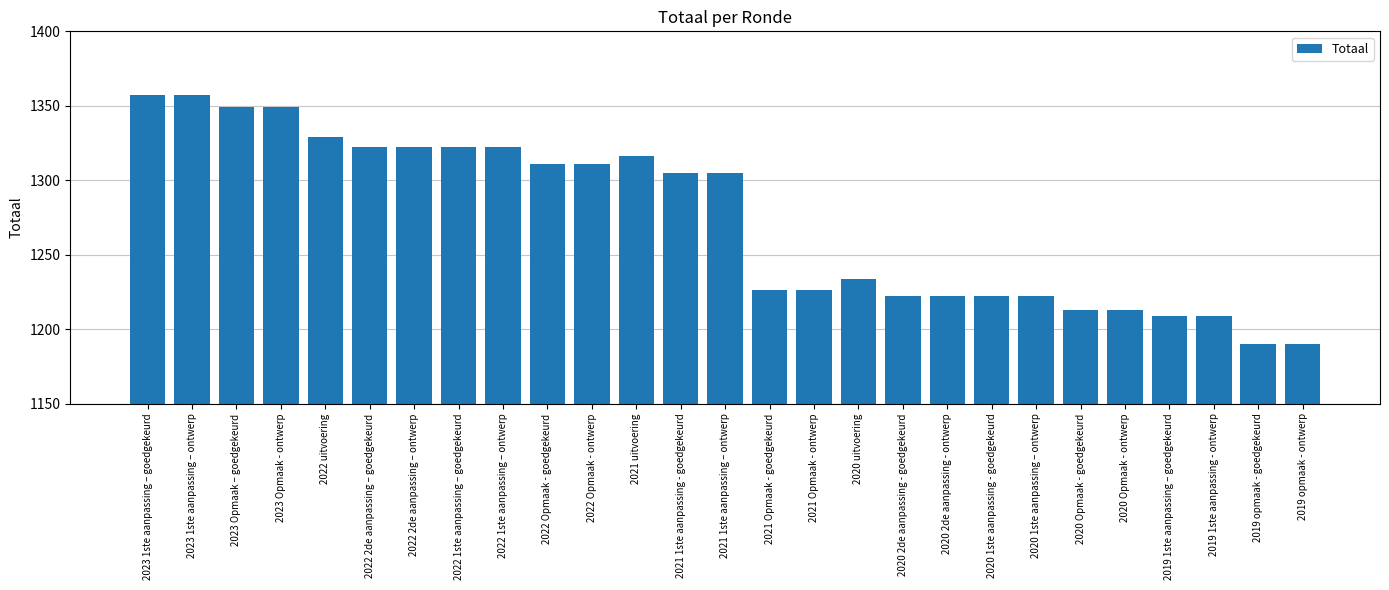

How many categories are shown in the chart?

27